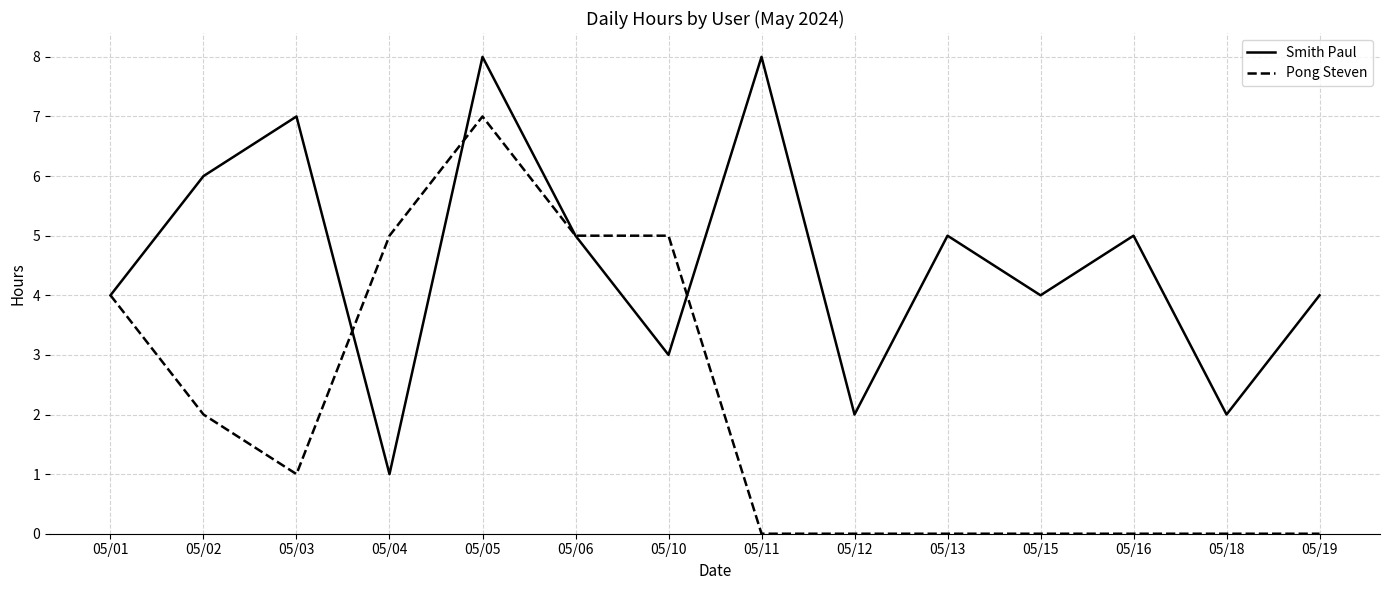

How many values in the Pong Steven series are below 1?

7